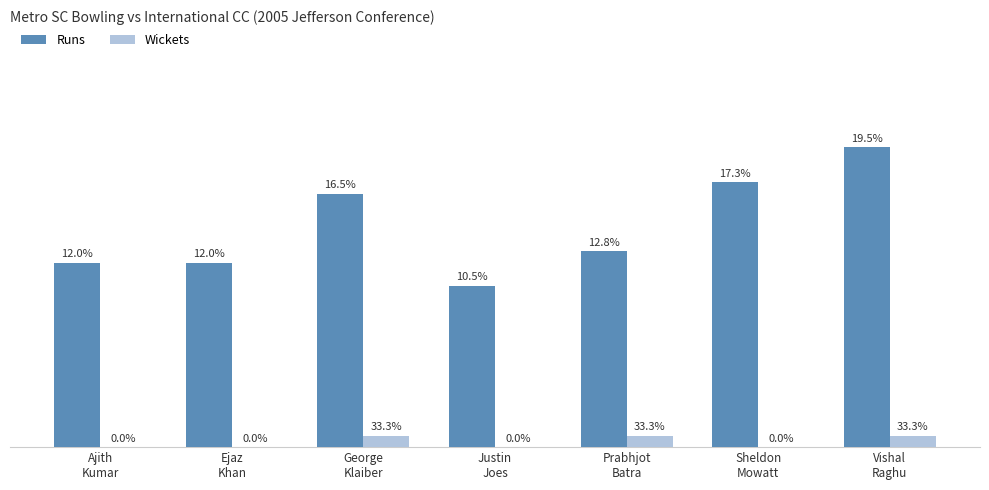

Rank the series at George
Klaiber from lowest to highest value.

Wickets, Runs